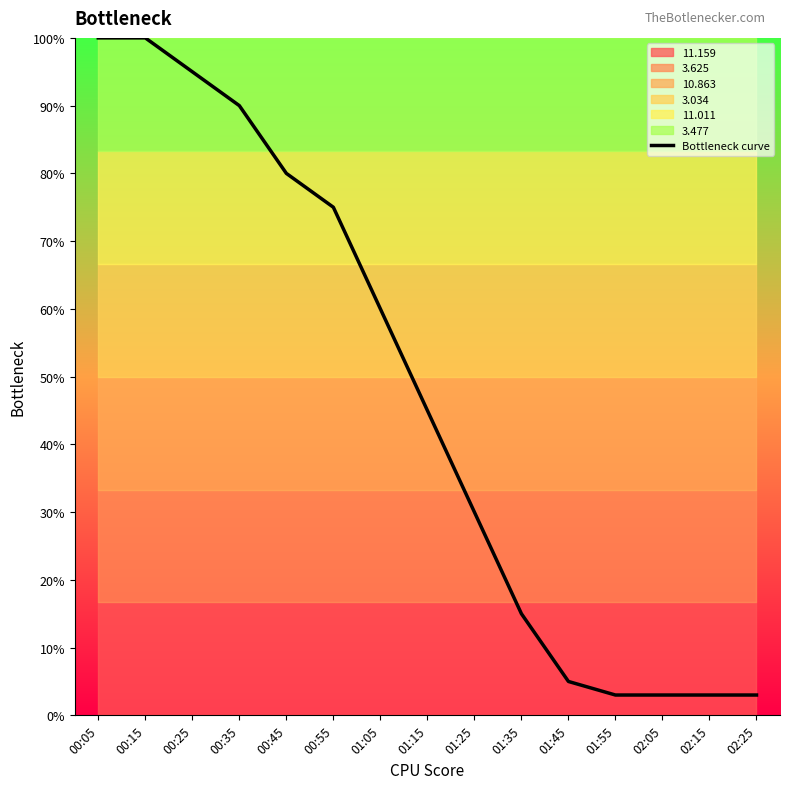

Reading left to right, extract all data points from this chart.

00:05=100	00:15=100	00:25=95	00:35=90	00:45=80	00:55=75	01:05=60	01:15=45	01:25=30	01:35=15	01:45=5	01:55=3	02:05=3	02:15=3	02:25=3